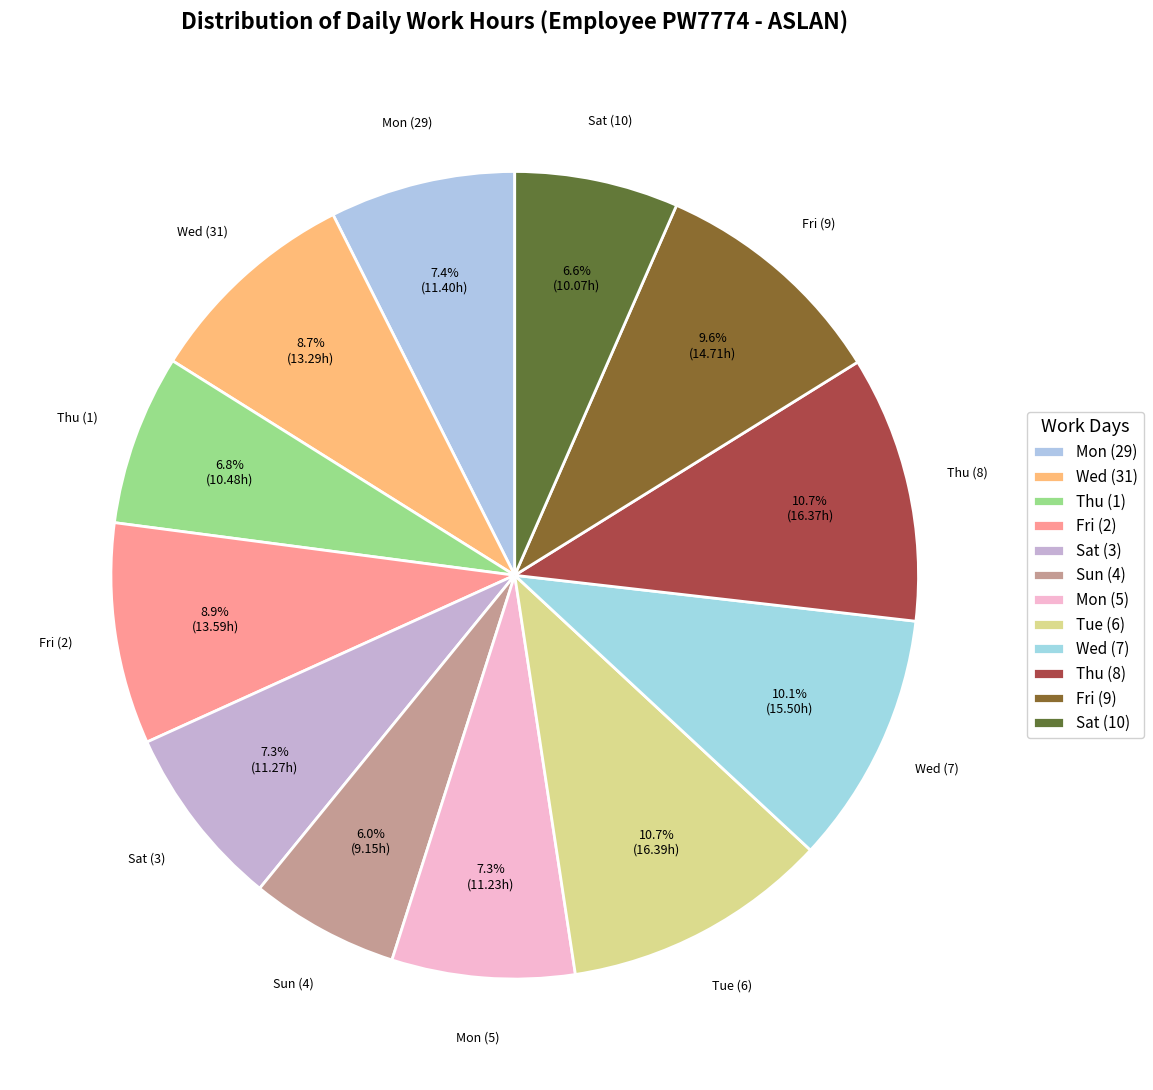

Does Sun (4) account for over 50% of the chart?

No